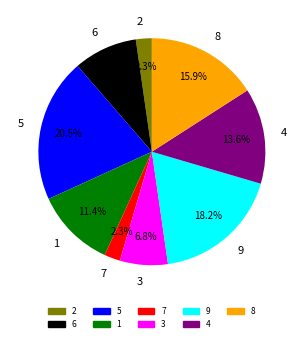

Which category has the biggest portion of the pie?

5